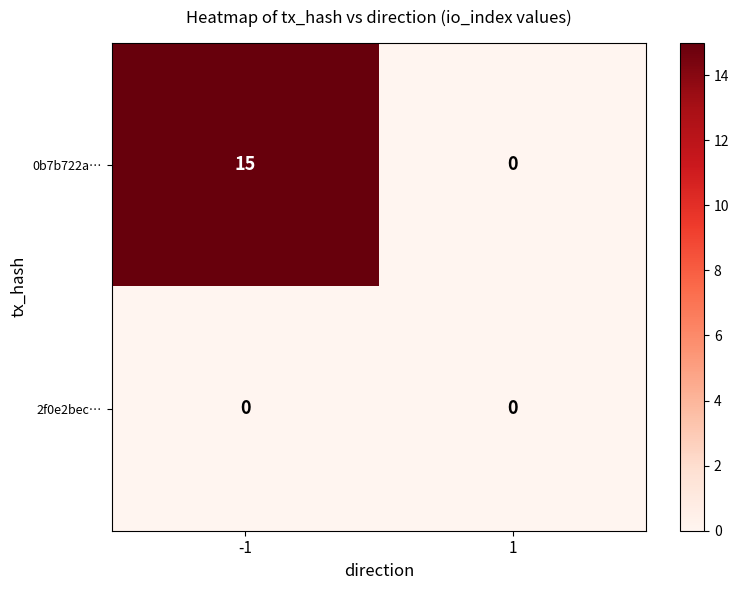

Reading left to right, list all the values displayed in this chart.

0b7b722a…: -1=15	1=0
2f0e2bec…: -1=0	1=0